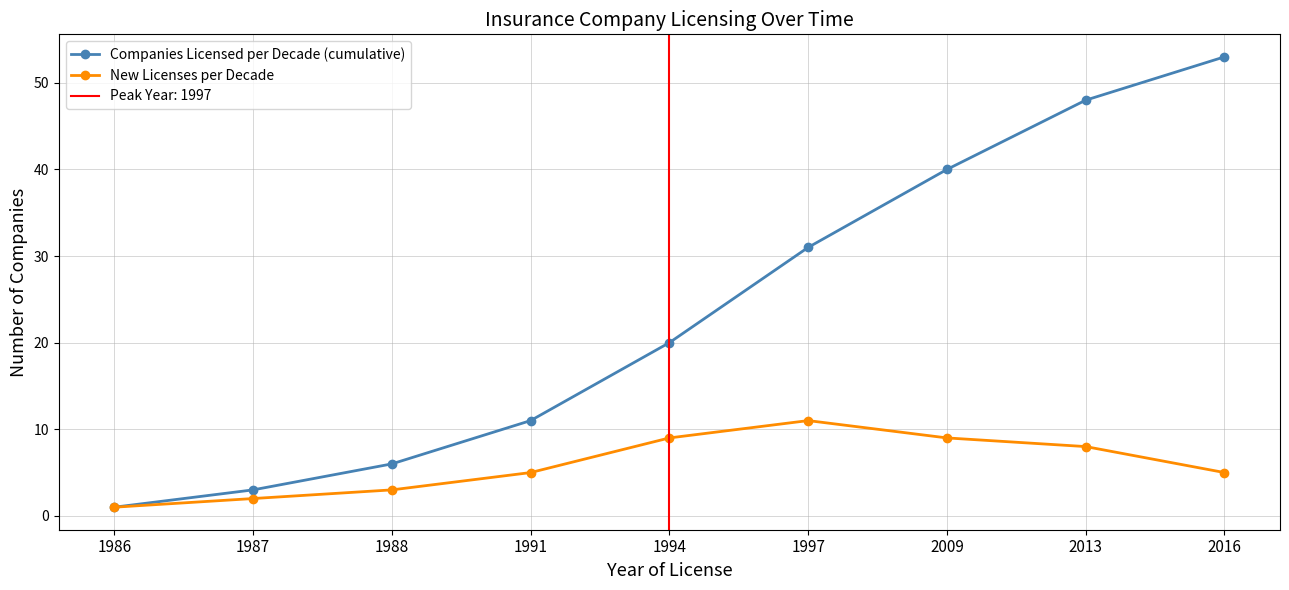

At which label does Companies Licensed per Decade (cumulative) first exceed 20?

1997